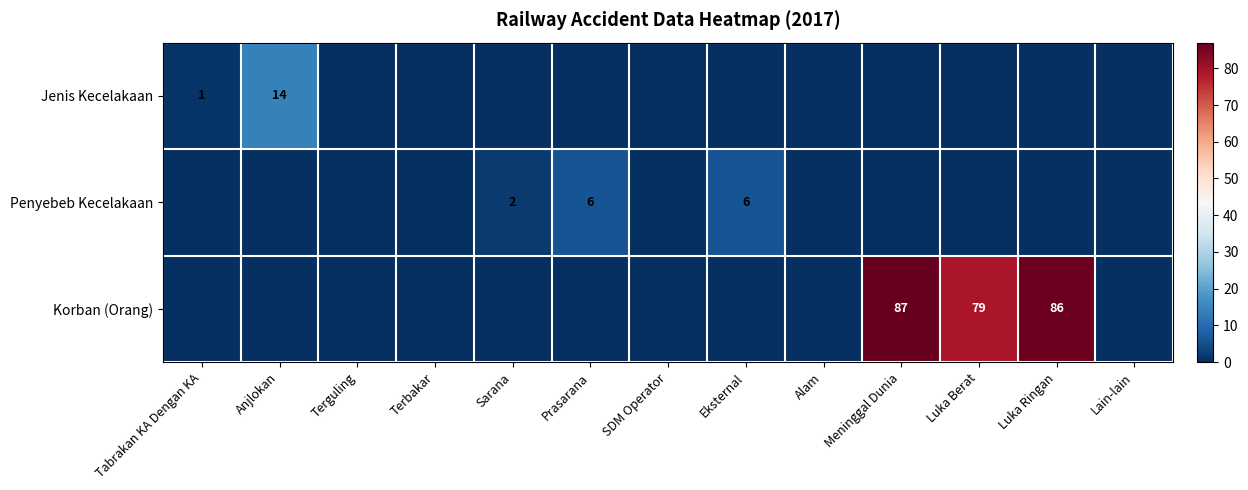

The Penyebeb Kecelakaan series shows 10 at Prasarana. True or false?

False